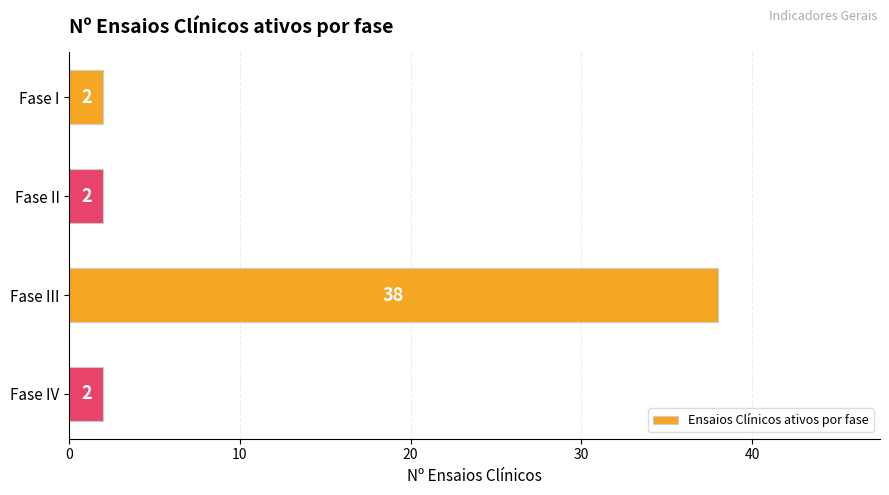

Does the chart contain stacked bars?

No